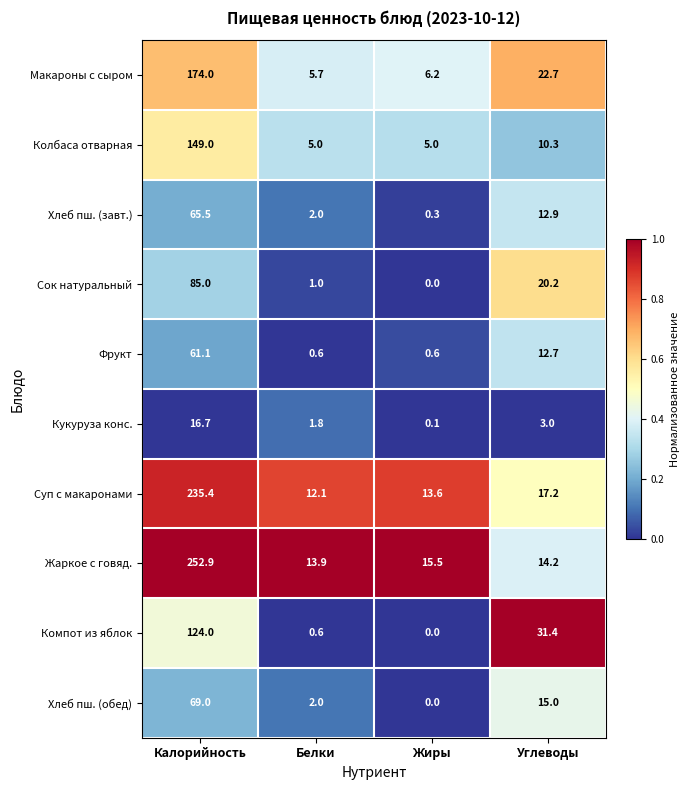

List the series in order of their peak value, highest first.

Жаркое с говяд., Суп с макаронами, Макароны с сыром, Колбаса отварная, Компот из яблок, Сок натуральный, Хлеб пш. (обед), Хлеб пш. (завт.), Фрукт, Кукуруза конс.